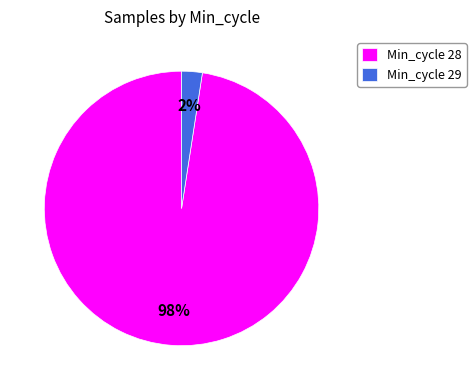

Do Min_cycle 28 and Min_cycle 29 together represent more than half of the pie?

Yes